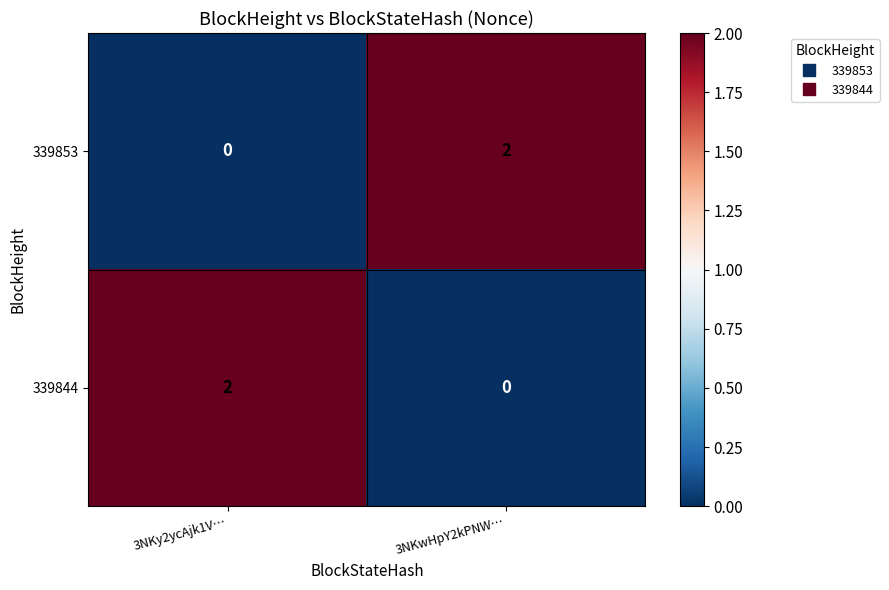

Reading right to left, list all the values displayed in this chart.

339853: 3NKwHpY2kPNW…=2	3NKy2ycAjk1V…=0
339844: 3NKwHpY2kPNW…=0	3NKy2ycAjk1V…=2